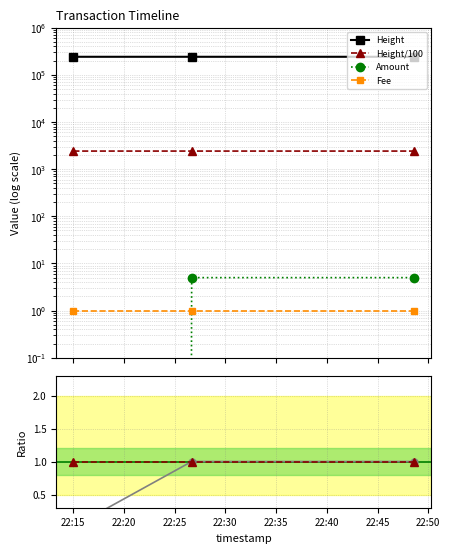

Reading right to left, transcribe all the data shown in this chart.

Height: 241829.0	241833.0	241841.0
Height/100: 2418.3	2418.3	2418.4
Amount: 5.0	5.0	0.0
Fee: 1.0	1.0	1.0
Fee ratio: 1.0	1.0	1.0
Amount ratio: 1.0	1.0	0.0